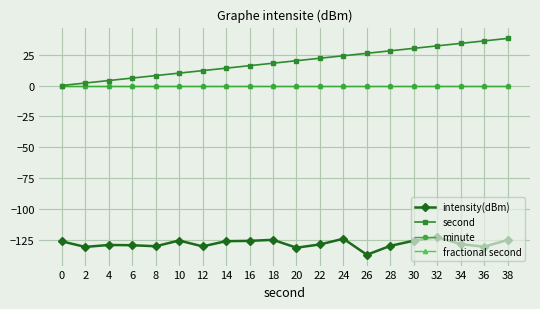

Is this an area chart (filled region under the line)?

No